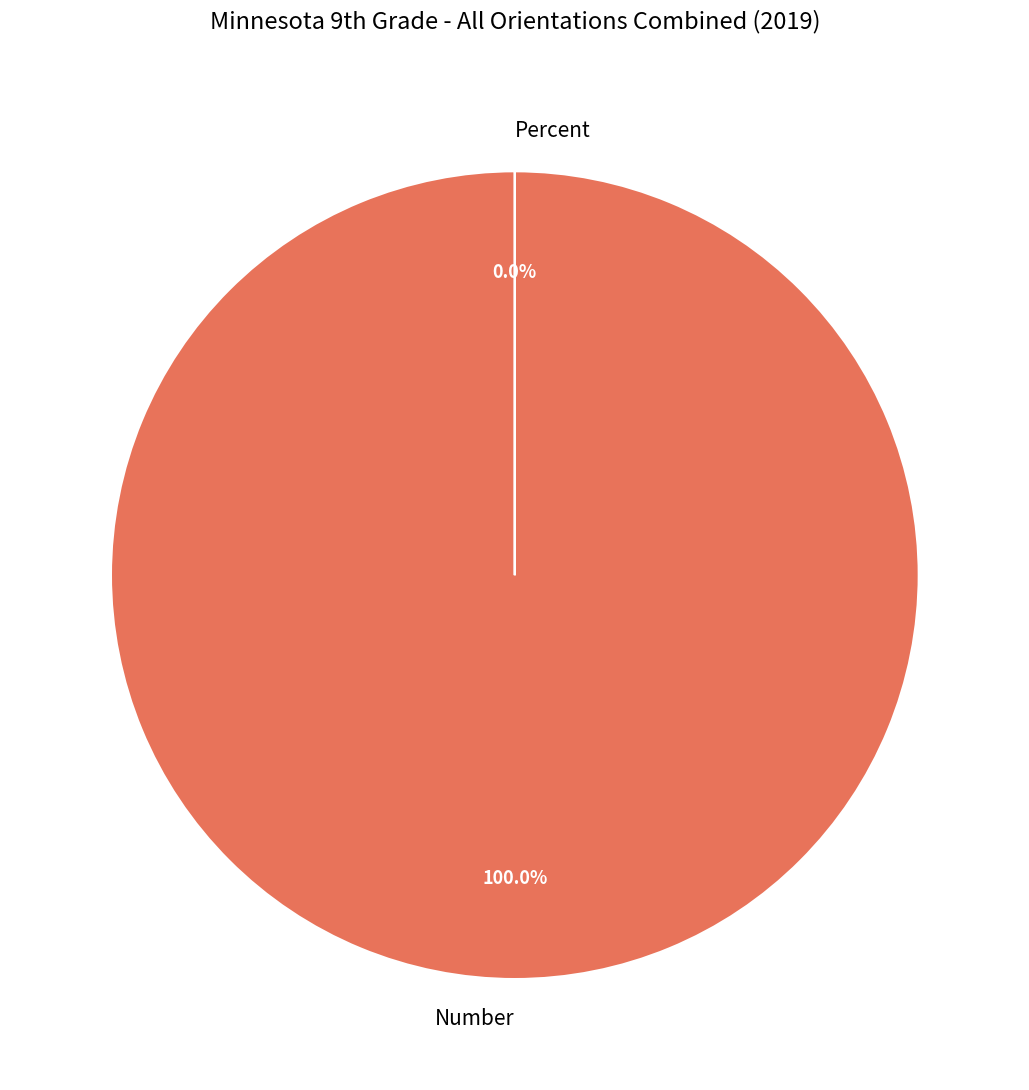

To the nearest percent, what is the combined percentage of Percent and Number?

100%